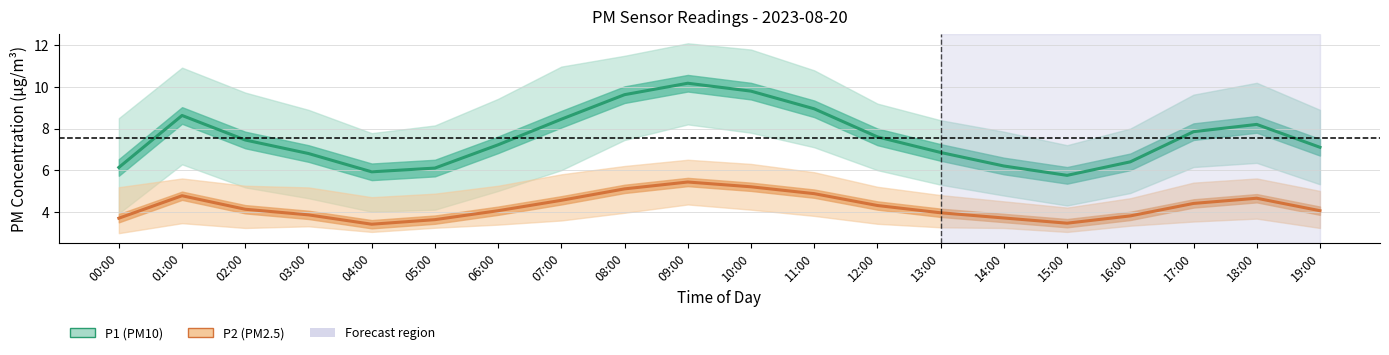

Does the chart display data point markers on the line(s)?

No